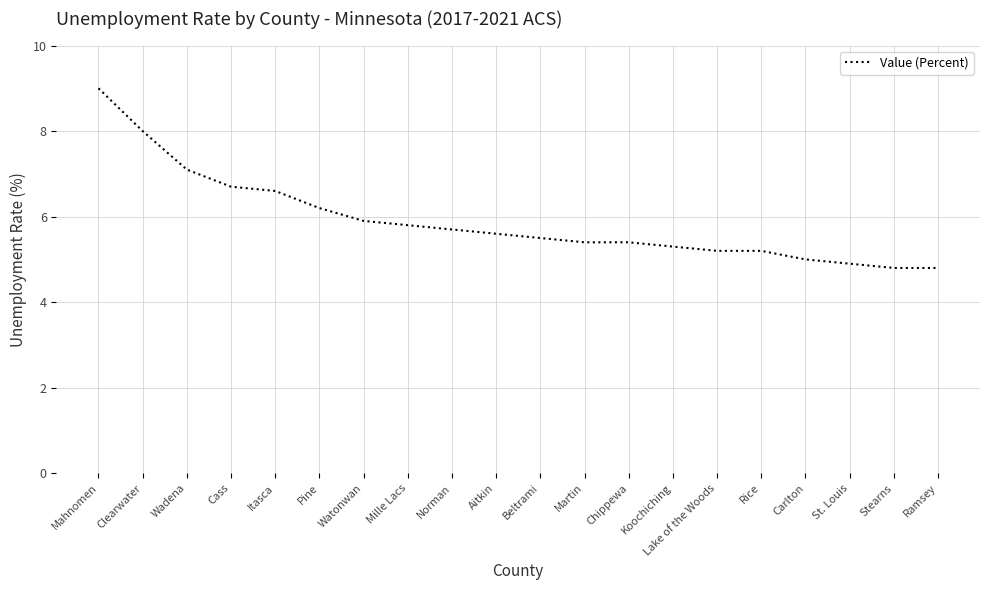

Which category has the highest value across all series?

Mahnomen